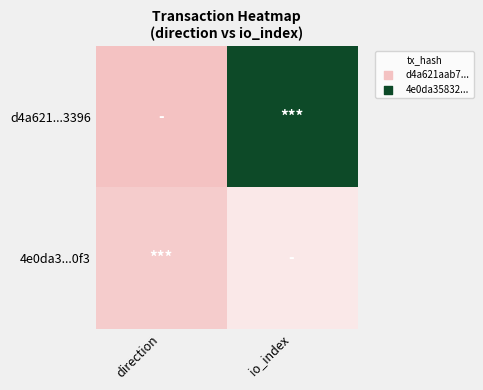

Which series changed the most between direction and io_index?

d4a621...3396